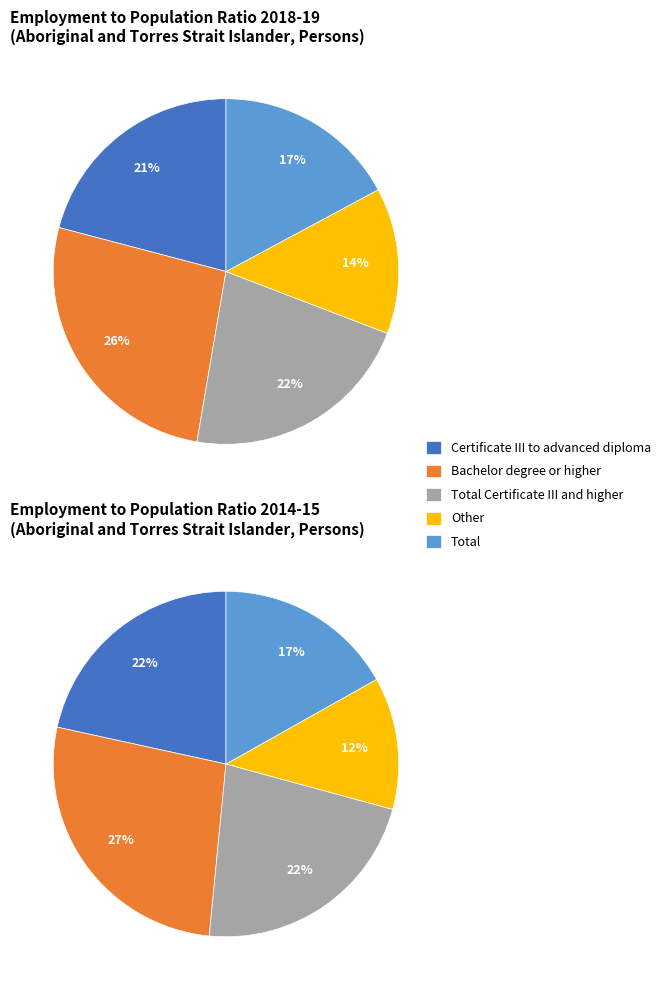

The Total Certificate III and higher slice represents 37% of the pie. True or false?

False